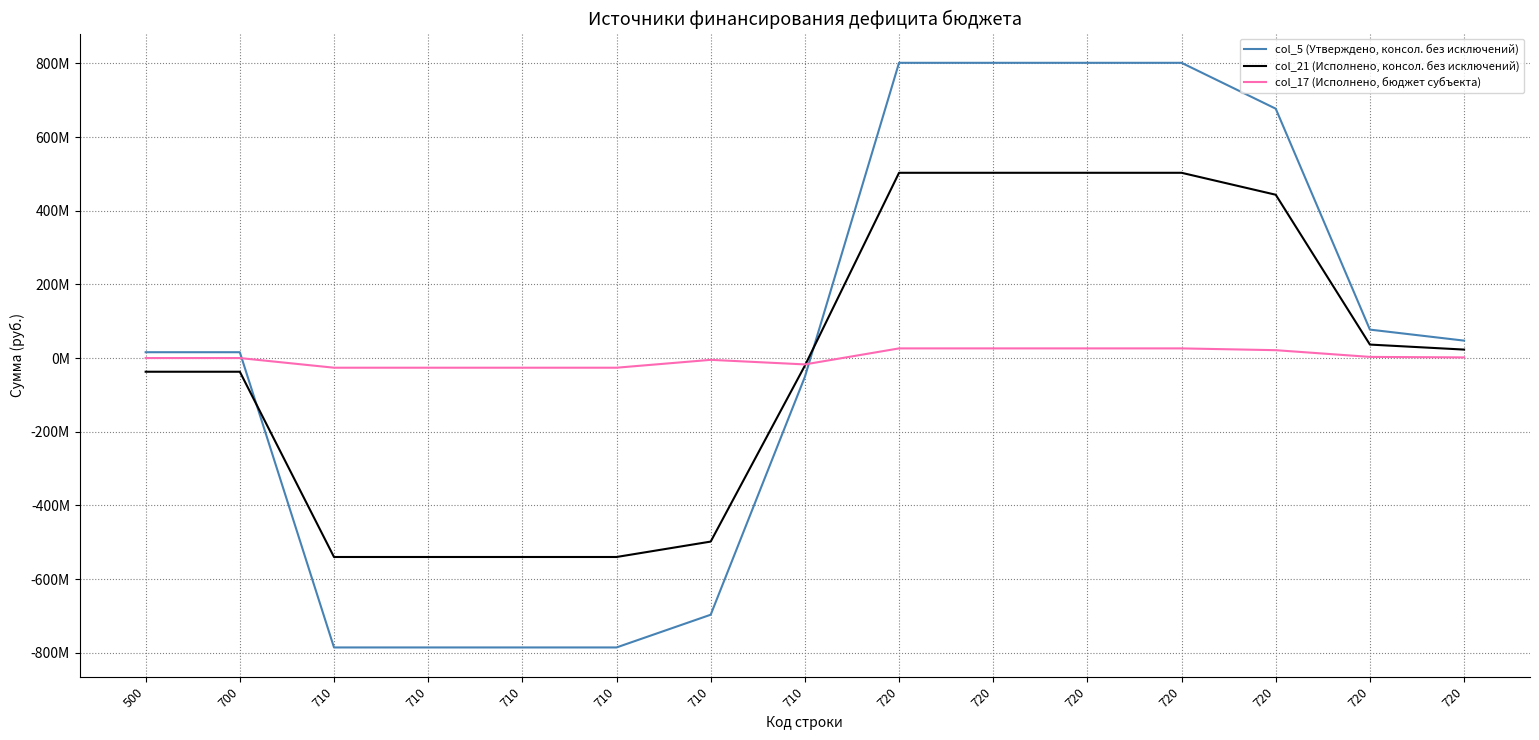

What are all the series names shown in the legend?

col_5 (Утверждено, консол. без исключений), col_21 (Исполнено, консол. без исключений), col_17 (Исполнено, бюджет субъекта)